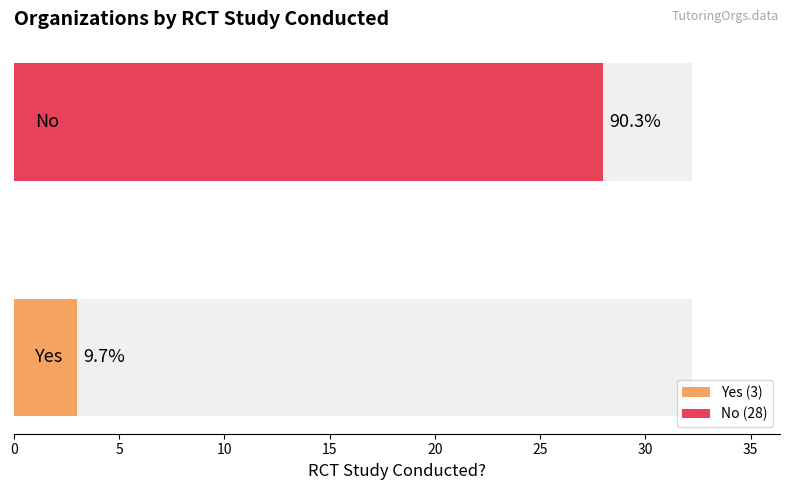

What is the difference between the maximum and minimum values?

25